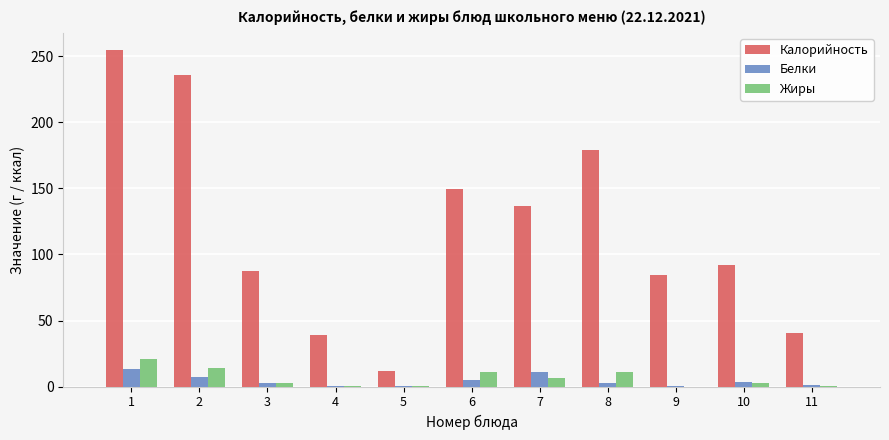

The value of Жиры at 7 is 6.7. True or false?

True